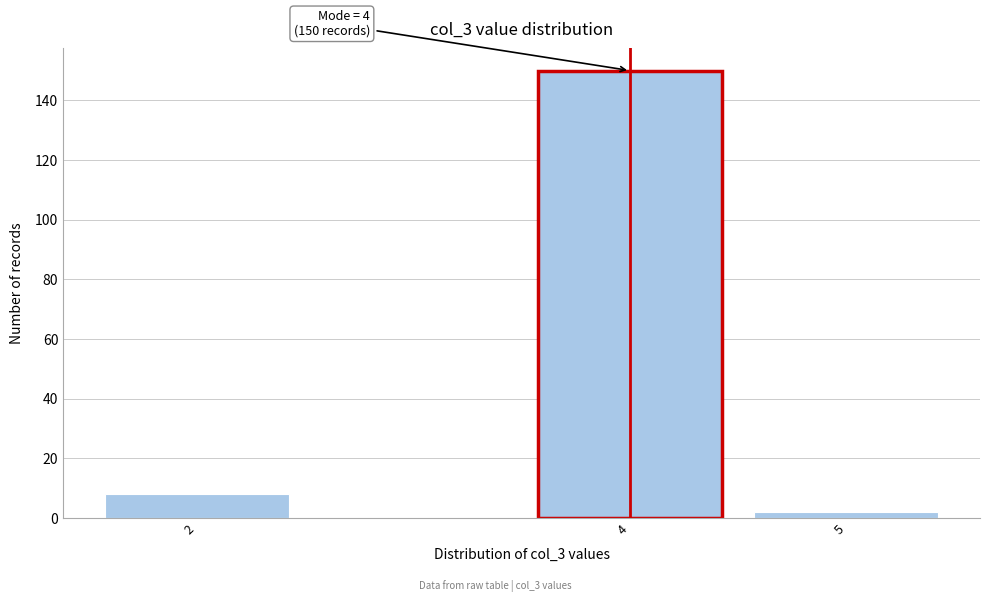

Reading left to right, transcribe all the data shown in this chart.

8	150	2